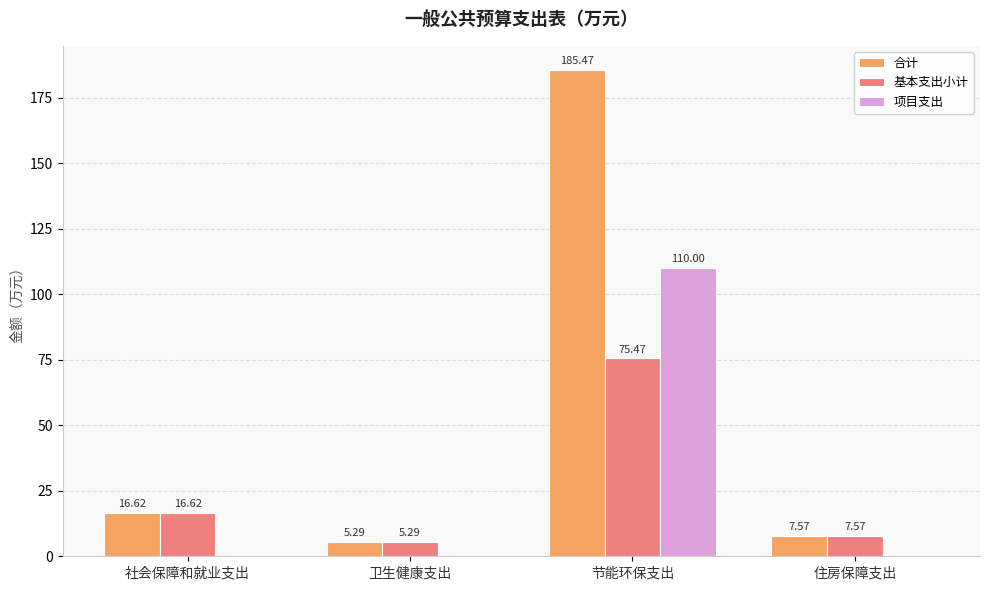

Is the value of 基本支出小计 at 卫生健康支出 greater than the value of 项目支出 at 节能环保支出?

No